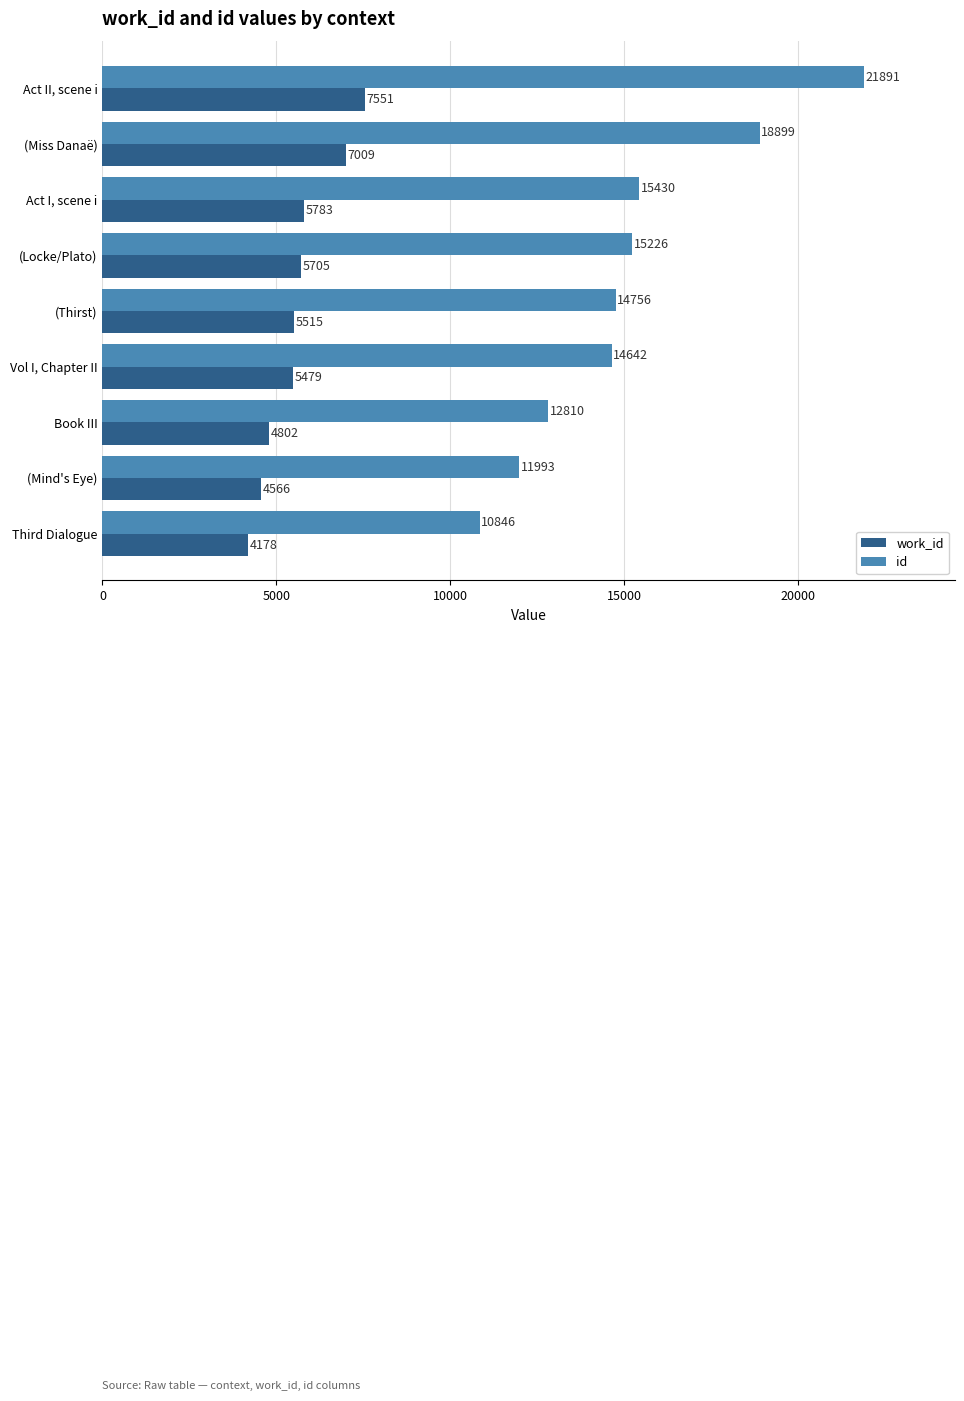

List the labels in order of work_id value, smallest first.

Third Dialogue, (Mind's Eye), Book III, Vol I, Chapter II, (Thirst), (Locke/Plato), Act I, scene i, (Miss Danaë), Act II, scene i